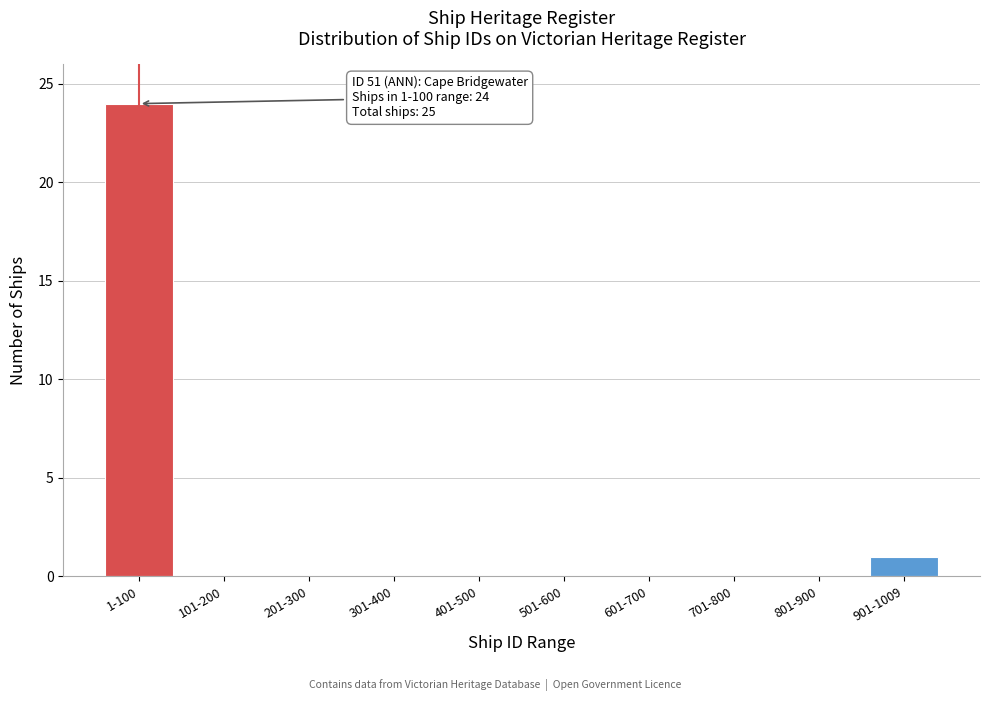

Reading left to right, transcribe all the data shown in this chart.

1-100=24	101-200=0	201-300=0	301-400=0	401-500=0	501-600=0	601-700=0	701-800=0	801-900=0	901-1009=1